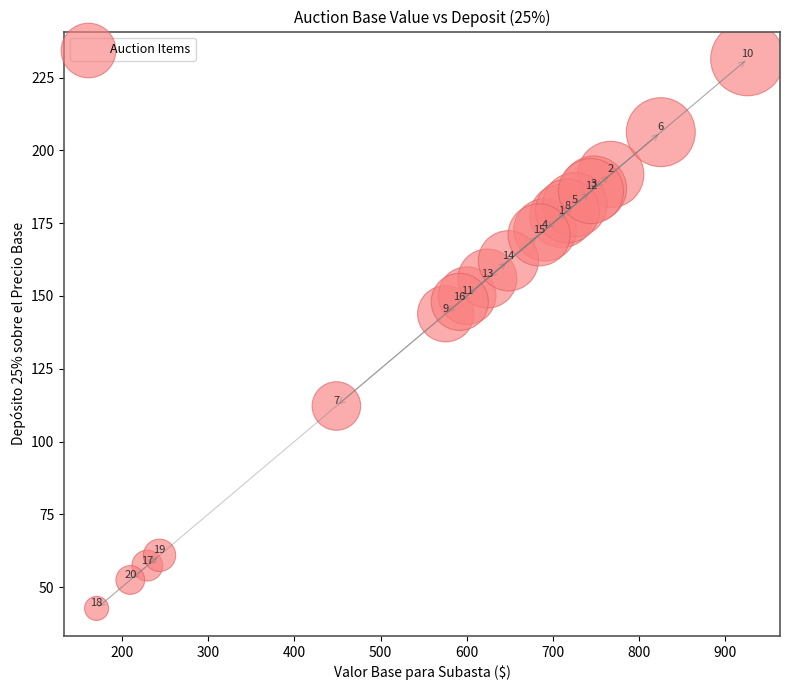

What Y value in the scatter plot is closest to 137?

143.9